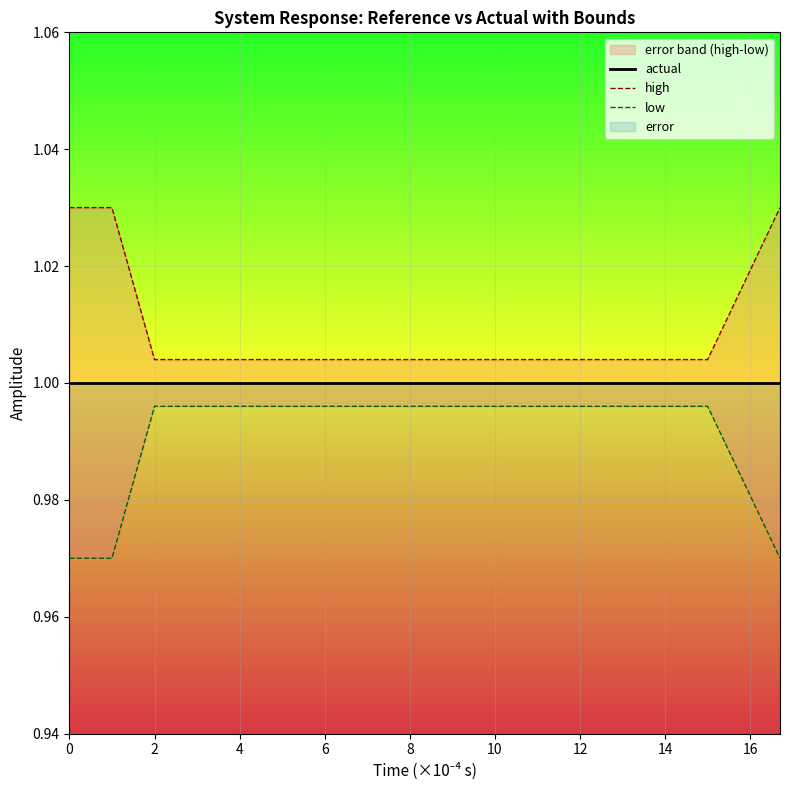

The actual series shows 1.0 at 18. True or false?

True